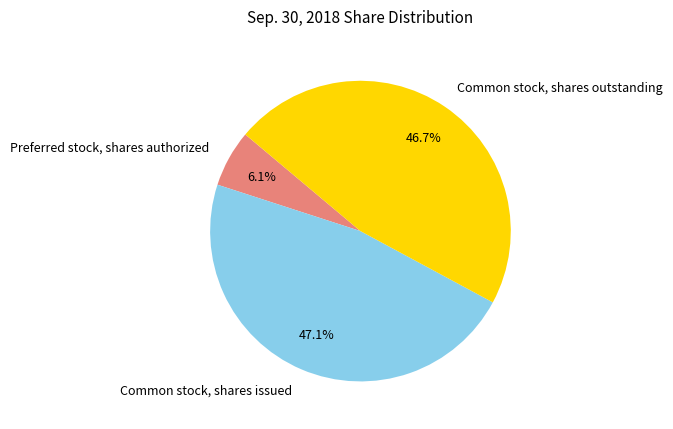

Combined, what portion of the pie is Preferred stock, shares authorized and Common stock, shares outstanding?

52.9%